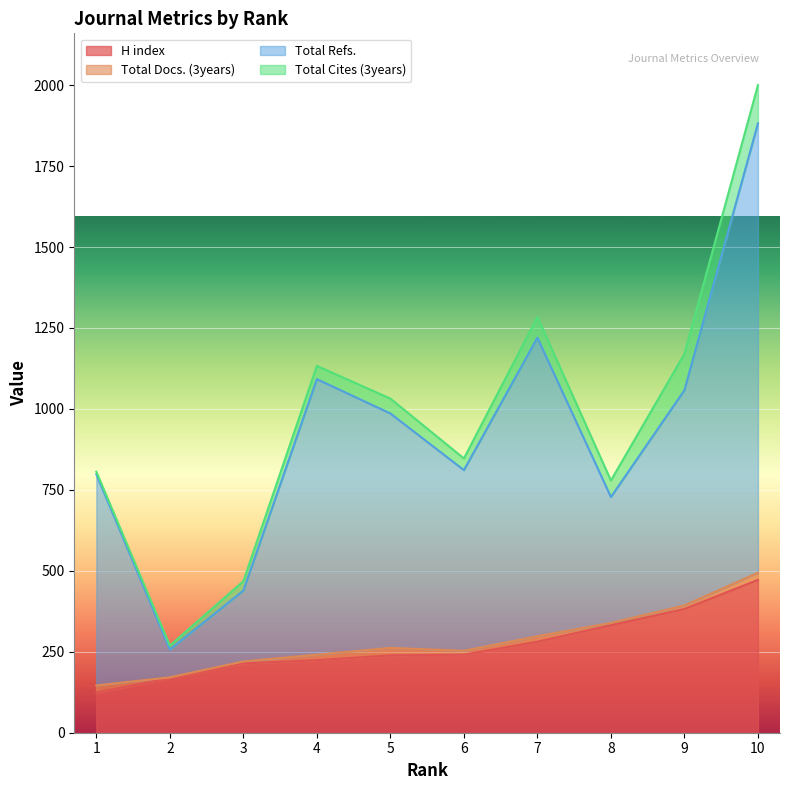

How many lines are shown in the chart?

4